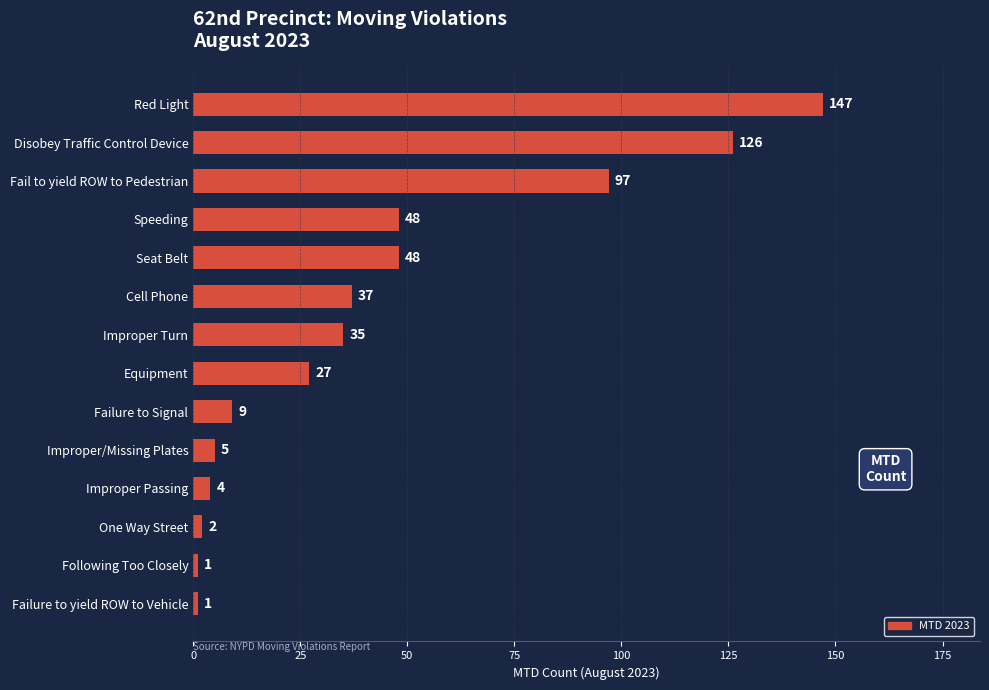

What is the difference between the maximum and minimum values?

146